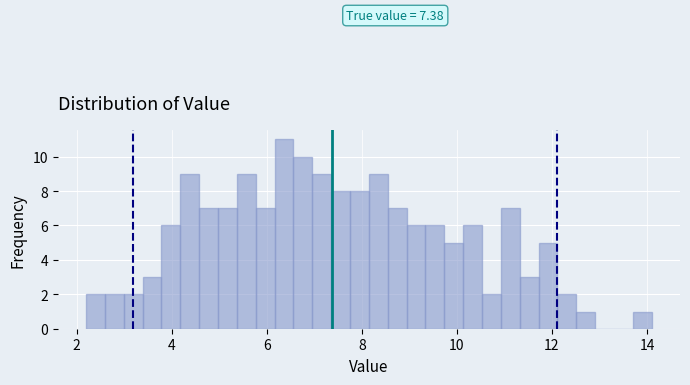

Around what value on the x-axis is the tallest bar? Give the approximate position of its centre, as read against the axis.

6.4